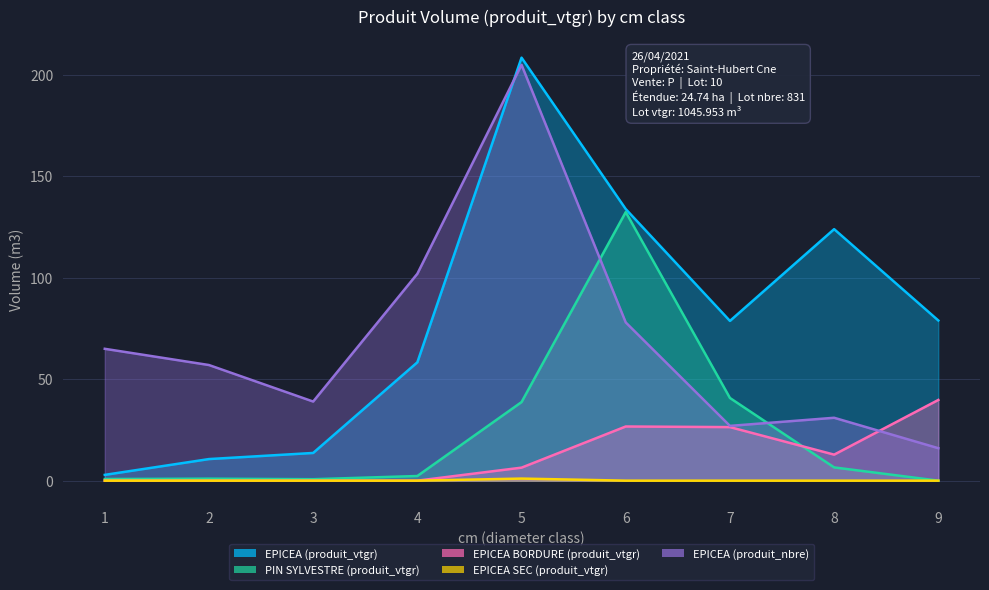

True or false: EPICEA SEC (produit_vtgr) has more than 0 interior local peaks.

True